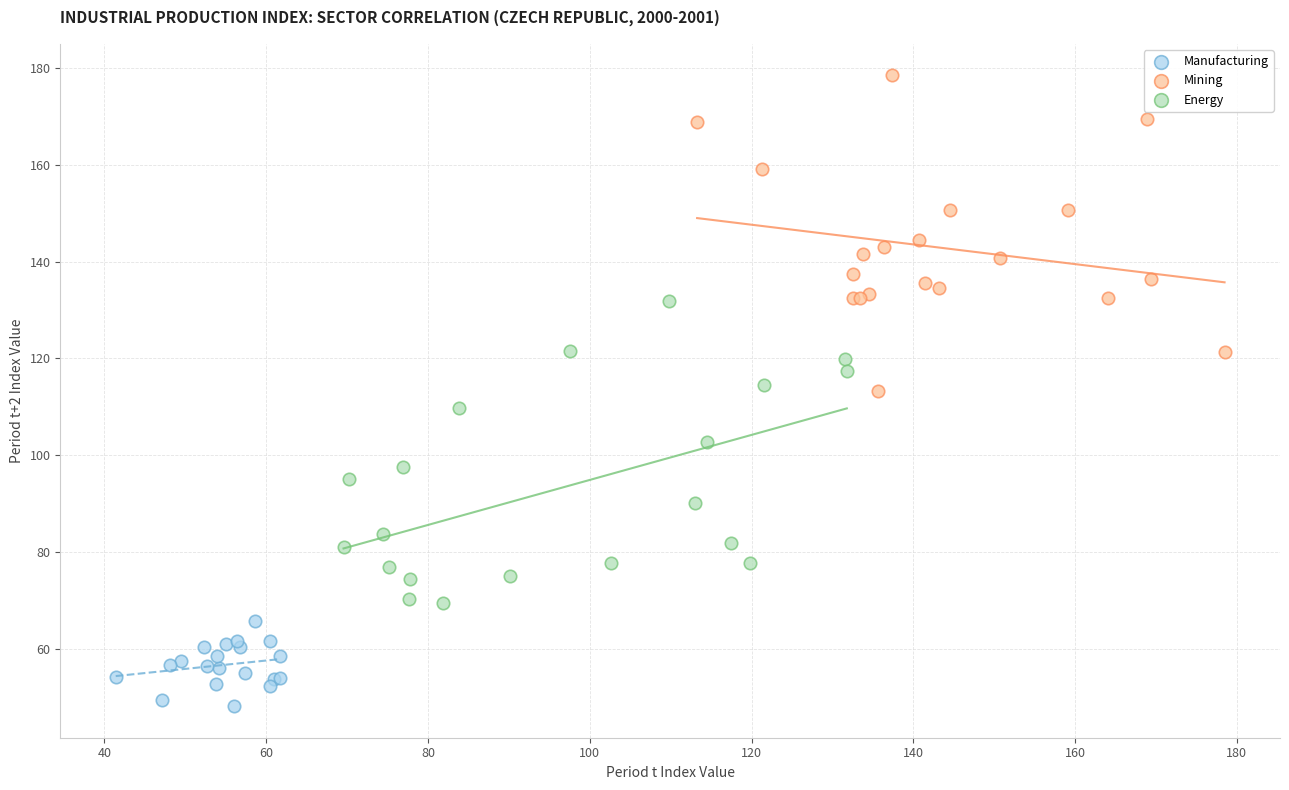

Which series reaches the maximum Y coordinate?

Mining